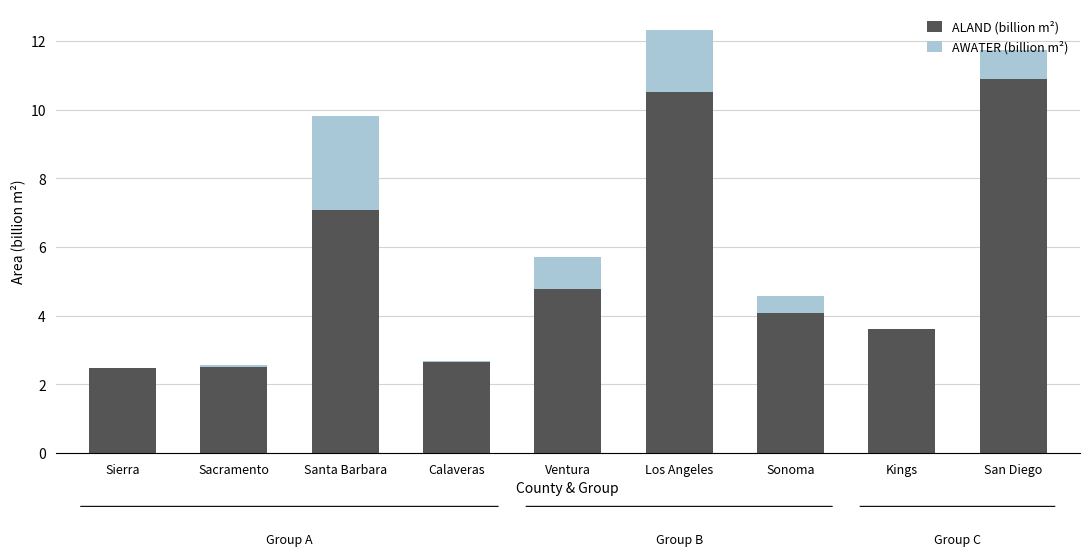

What is the average value of the ALAND (billion m²) series?

5.4